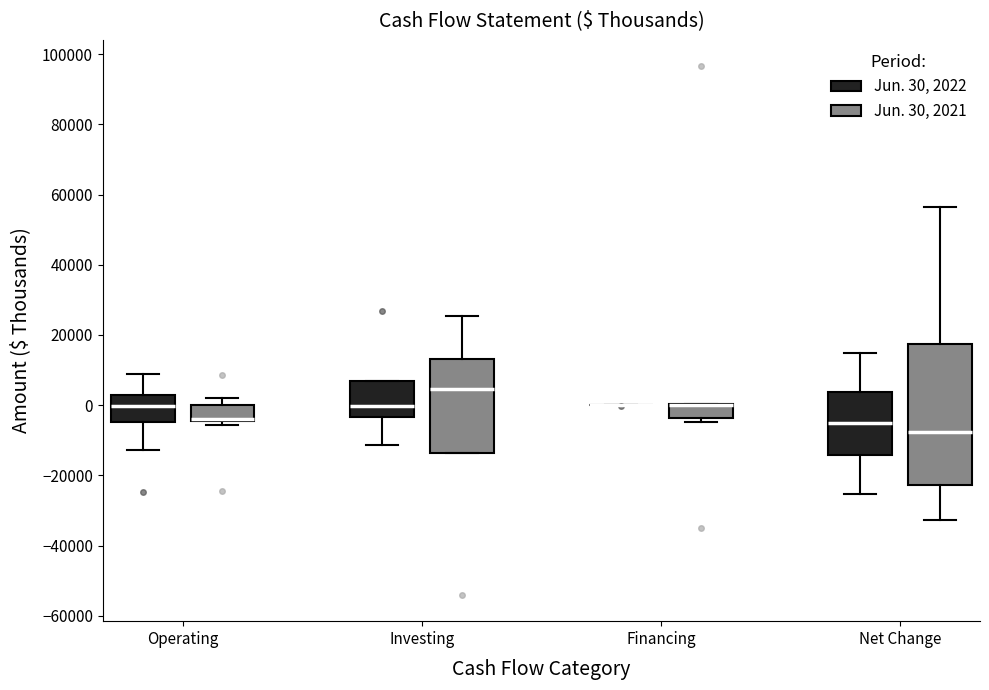

Where does the lower whisker of the box for Operating (Jun. 30, 2022) end on the y-axis? The values are not printed on the chart, so give them approximately, as read against the axis.

-12000